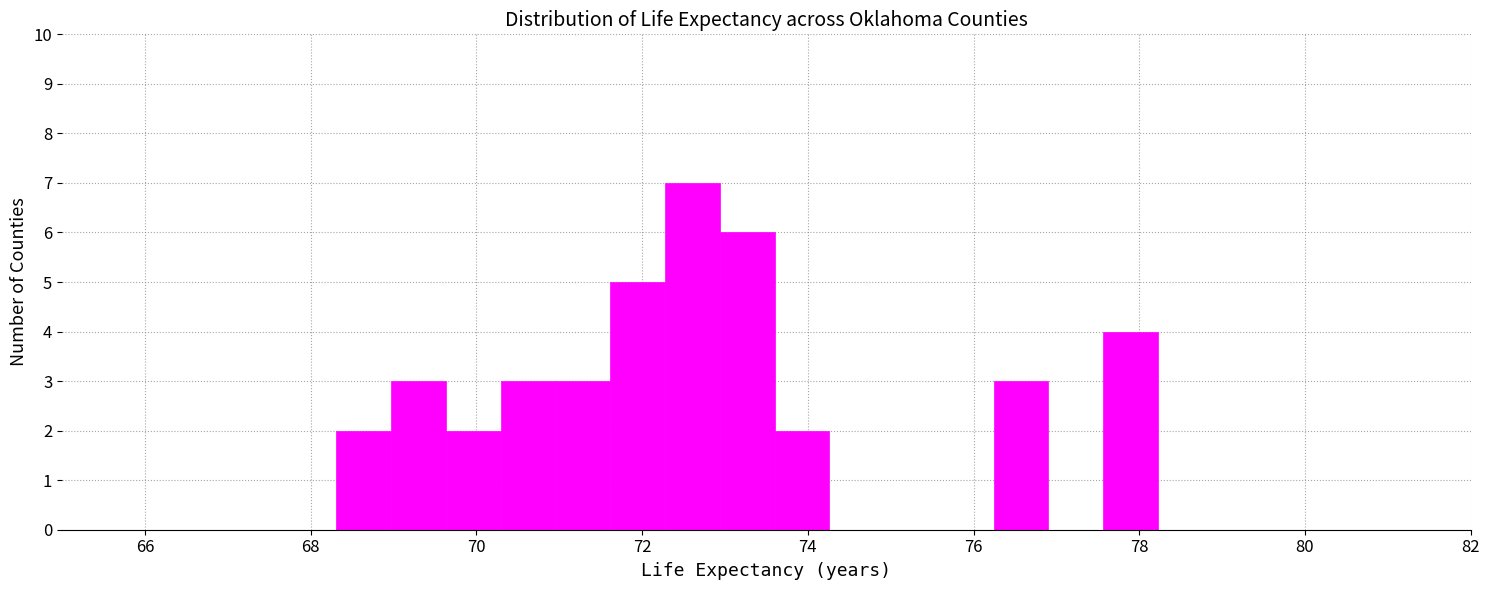

Read against the x-axis, roughly where is the centre of the tallest bar?

72.6